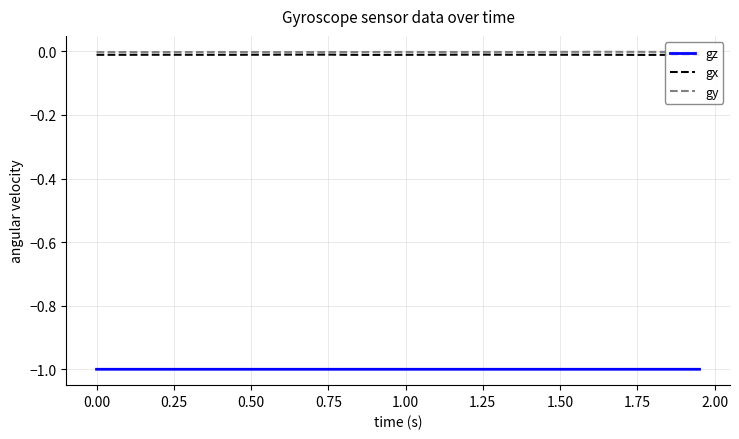

True or false: gy and gz intersect in this chart.

False